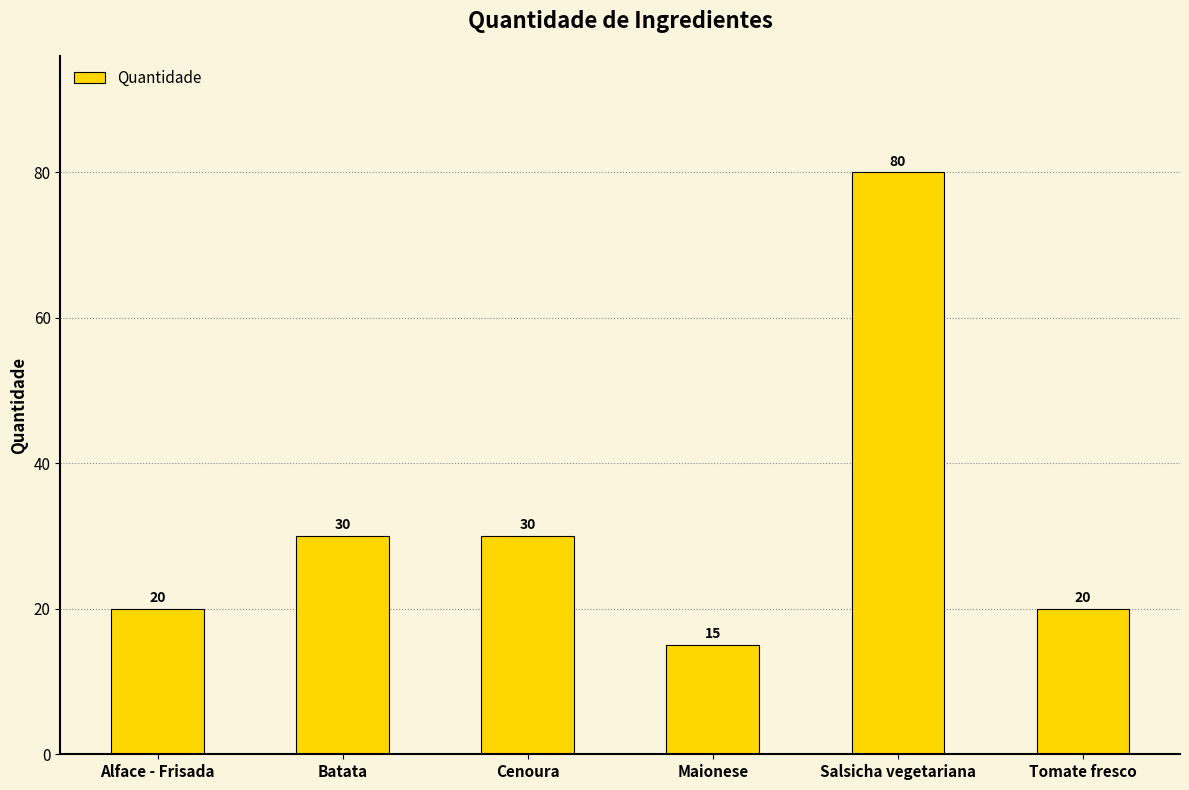

What is the approximate value at Cenoura, to the nearest 5?

30